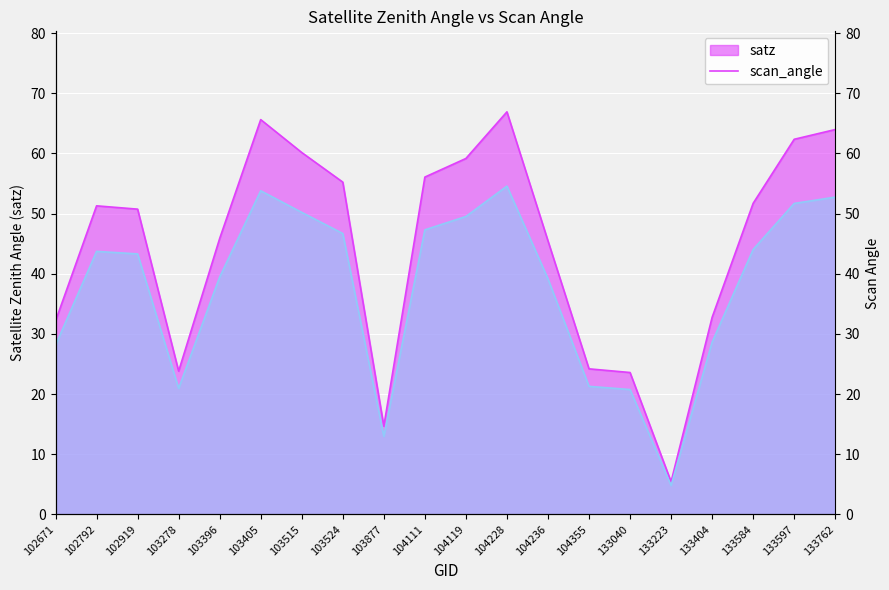

Which has a higher value, 133762 or 103877?

133762